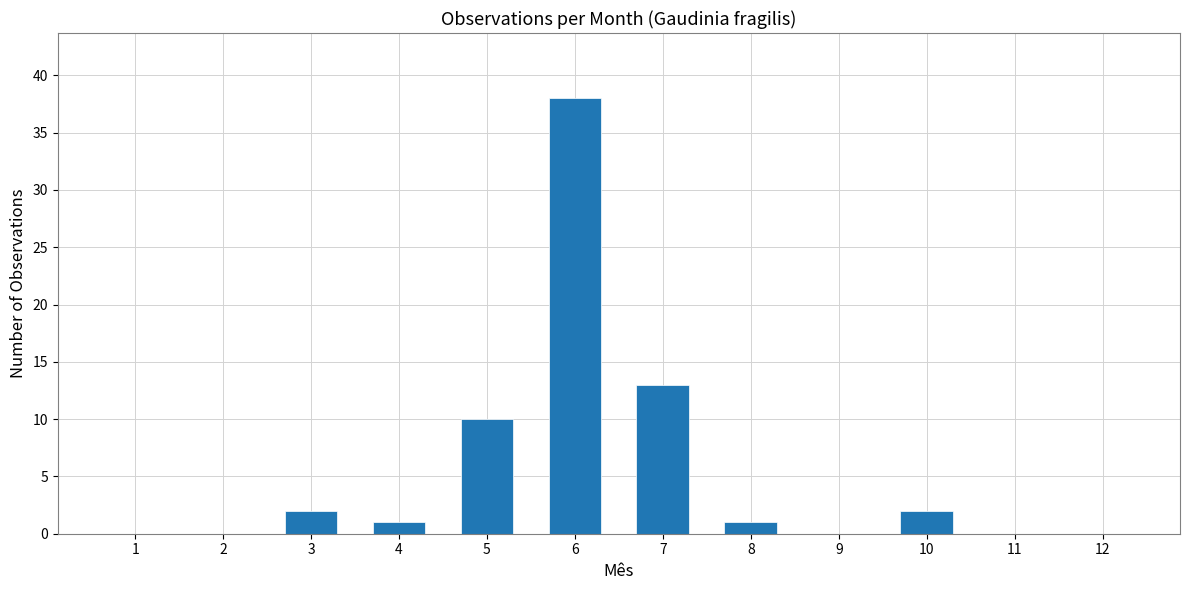

At which category does the chart reach its peak across all series?

6